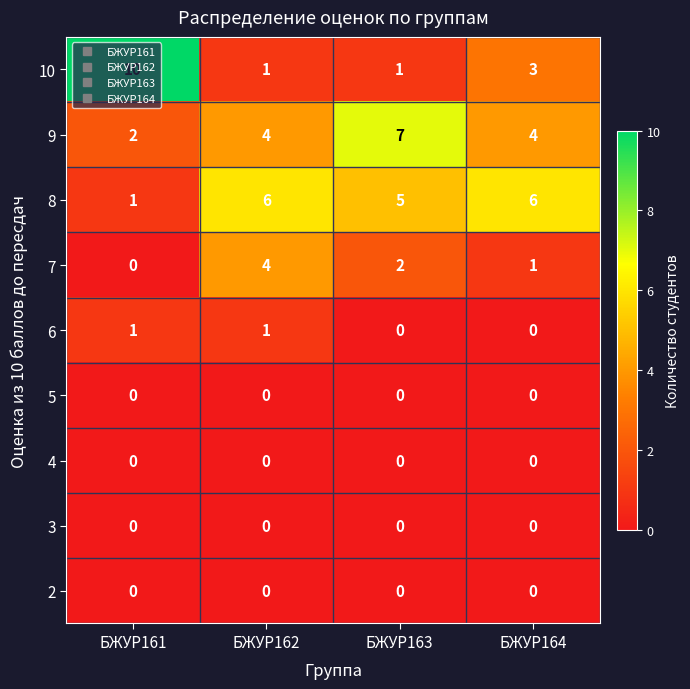

How many data points does each series have?

4